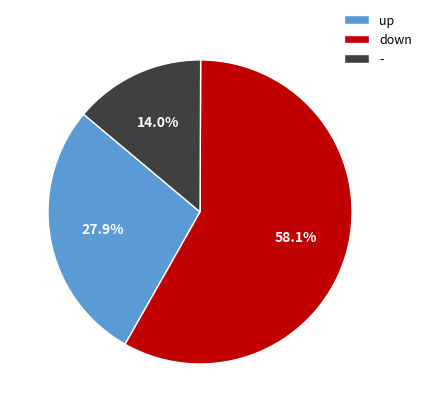

What is the largest slice in the pie chart?

down